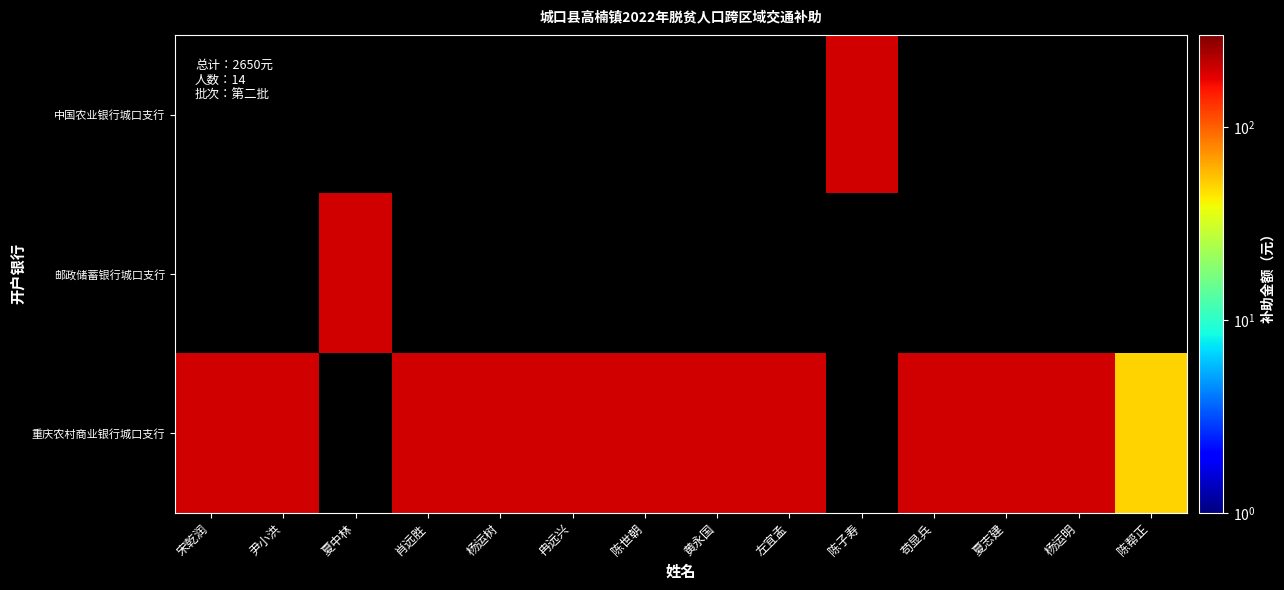

How many data points does each series have?

14